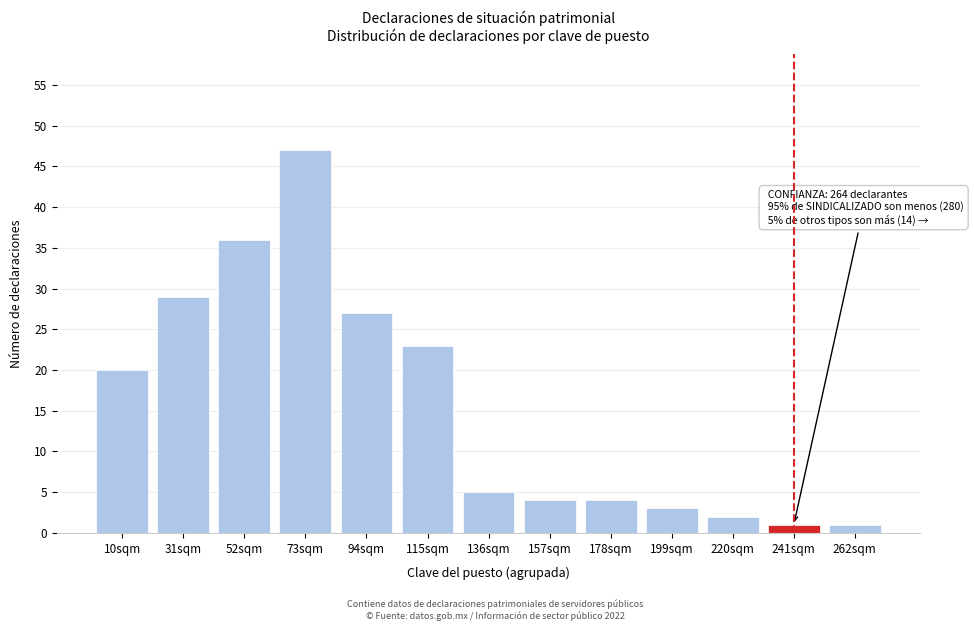

Reading right to left, list all the values displayed in this chart.

262sqm=1	241sqm=1	220sqm=2	199sqm=3	178sqm=4	157sqm=4	136sqm=5	115sqm=23	94sqm=27	73sqm=47	52sqm=36	31sqm=29	10sqm=20